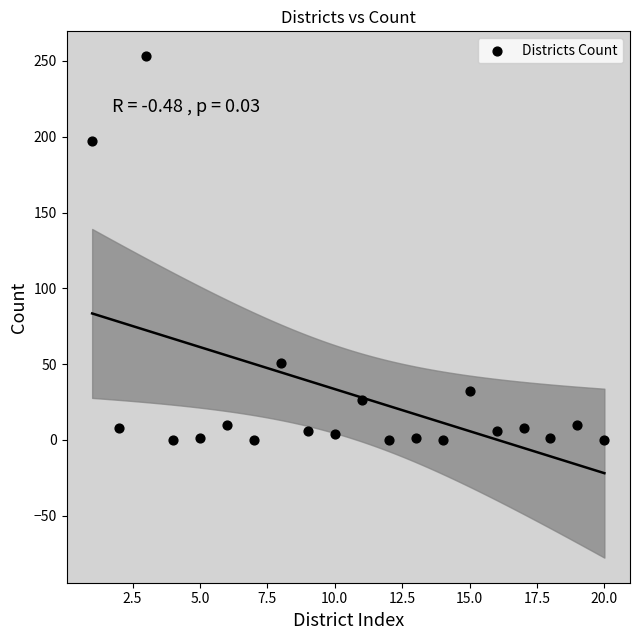

What Y value in the scatter plot is closest to 126?

197